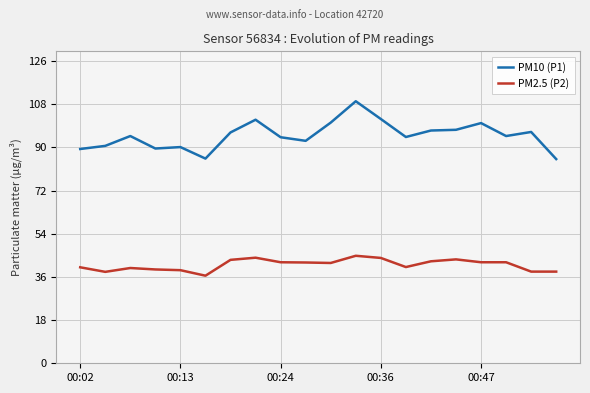

Which series has the largest total across all categories?

PM10 (P1)